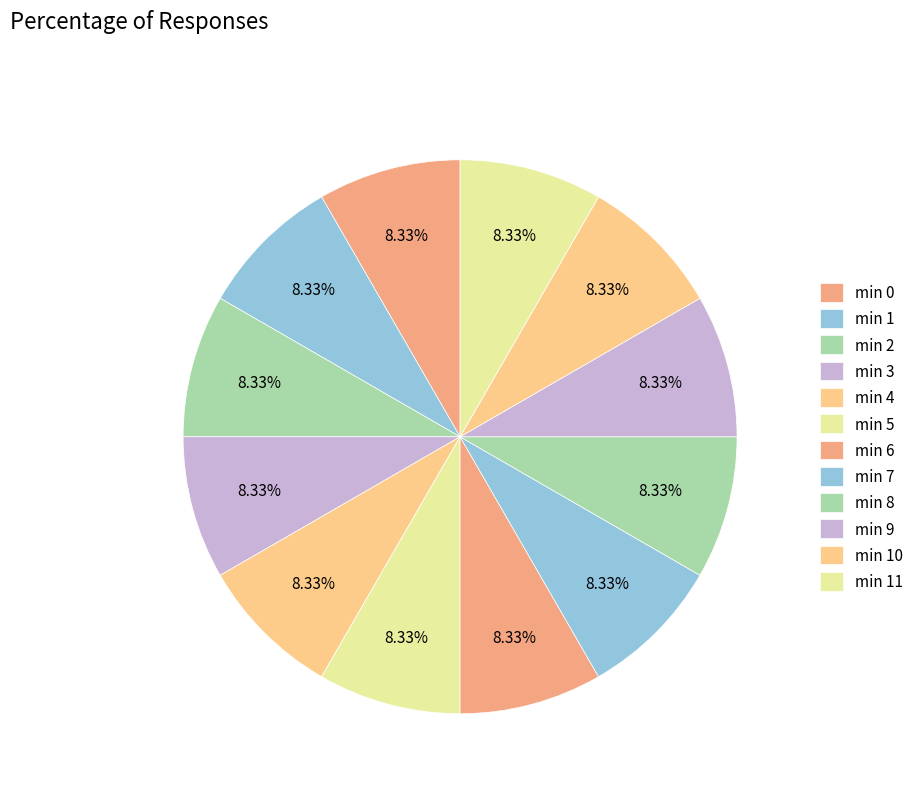

To the nearest percent, what is the average slice percentage?

8%